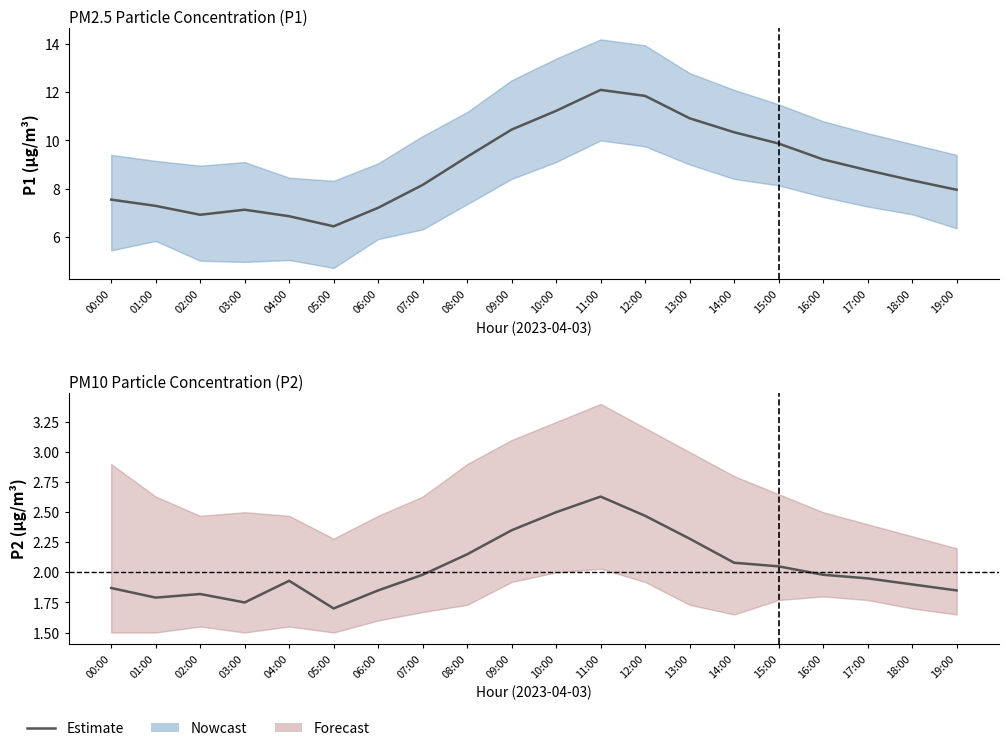

How many interior local valleys (lower than both neighbors) does the data have?

3